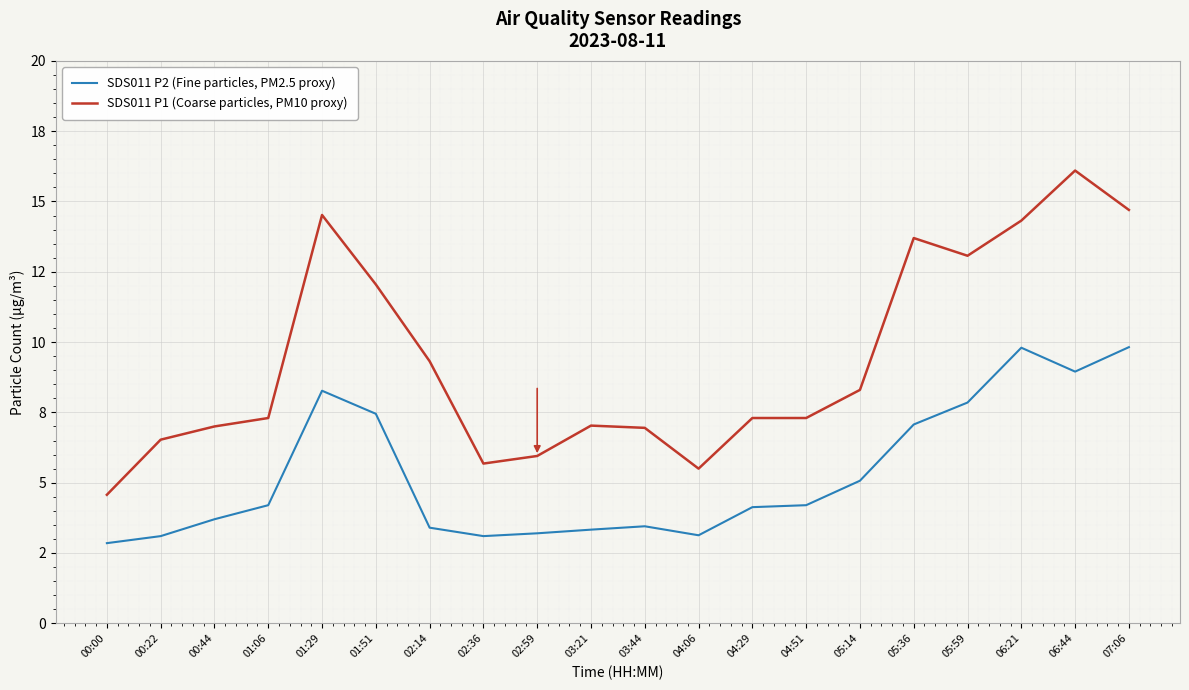

What is the difference between the SDS011 P1 (Coarse particles, PM10 proxy) values at 00:44 and 01:06?

0.3